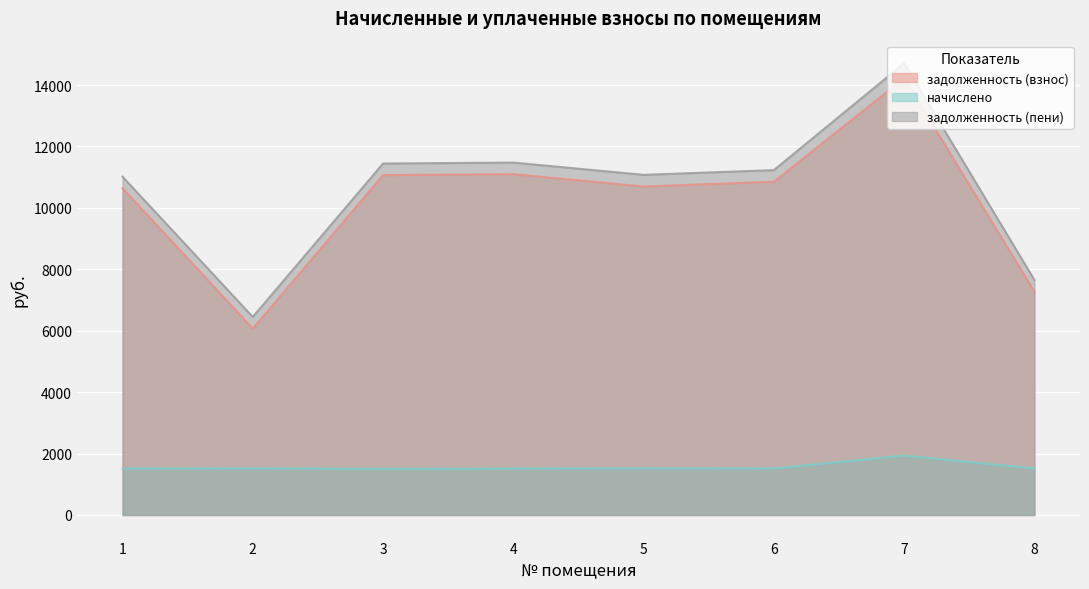

True or false: начислено and задолженность (пени) cross at least once.

False